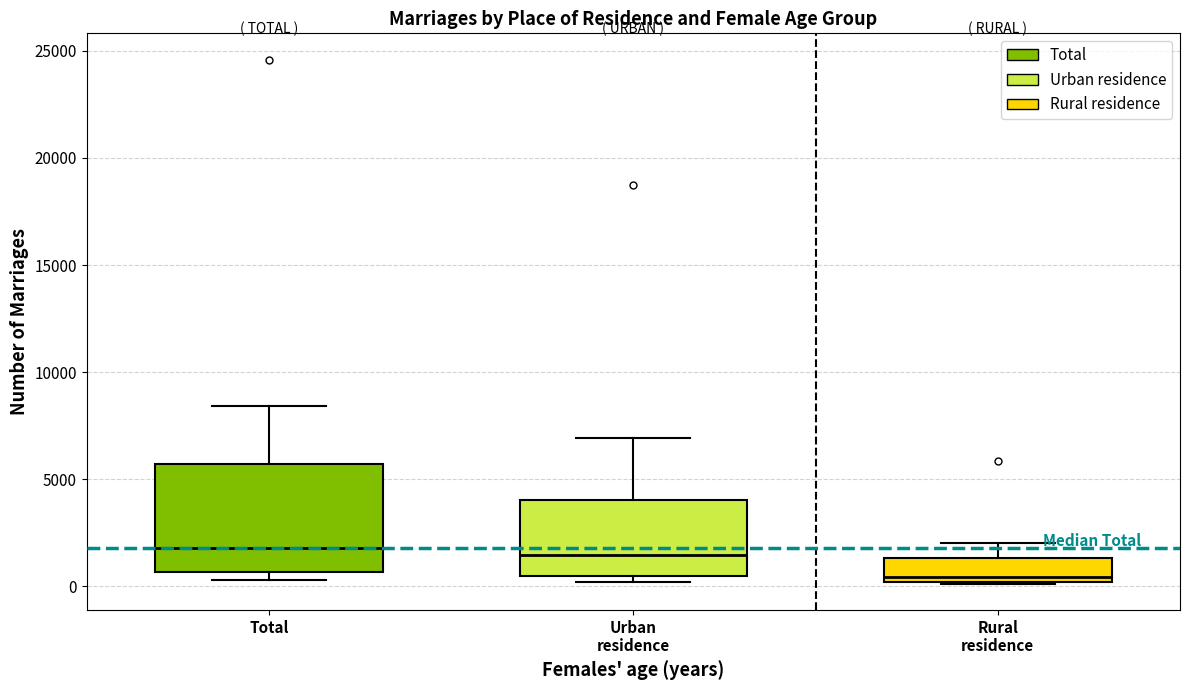

Comparing the boxes themselves (not the whiskers), which one is the tallest?

Total